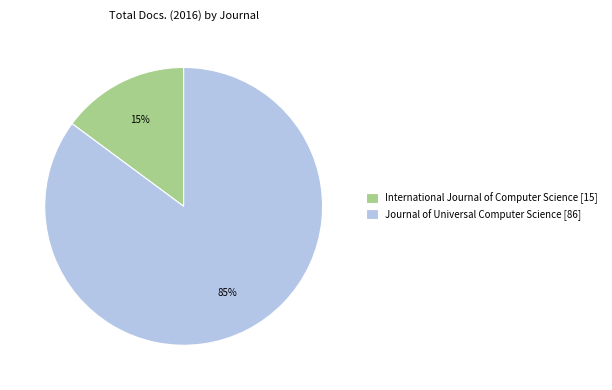

To the nearest percent, what percentage of the pie is Journal of Universal Computer Science?

85%